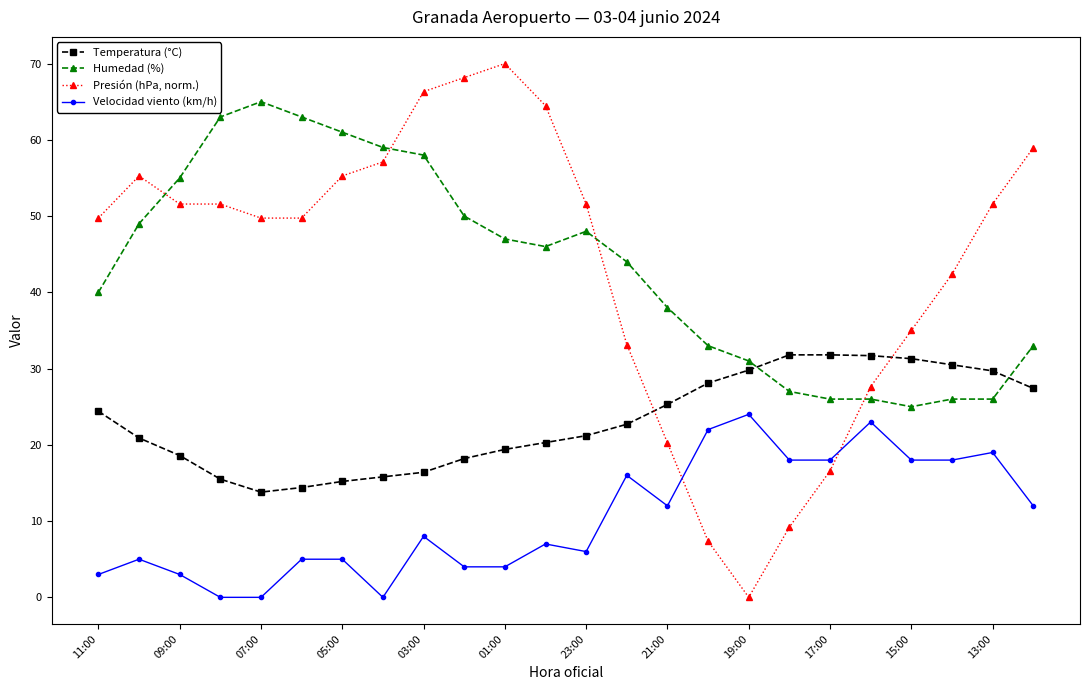

What is the value of the Temperatura (°C) point at the 16th from the left?

28.1